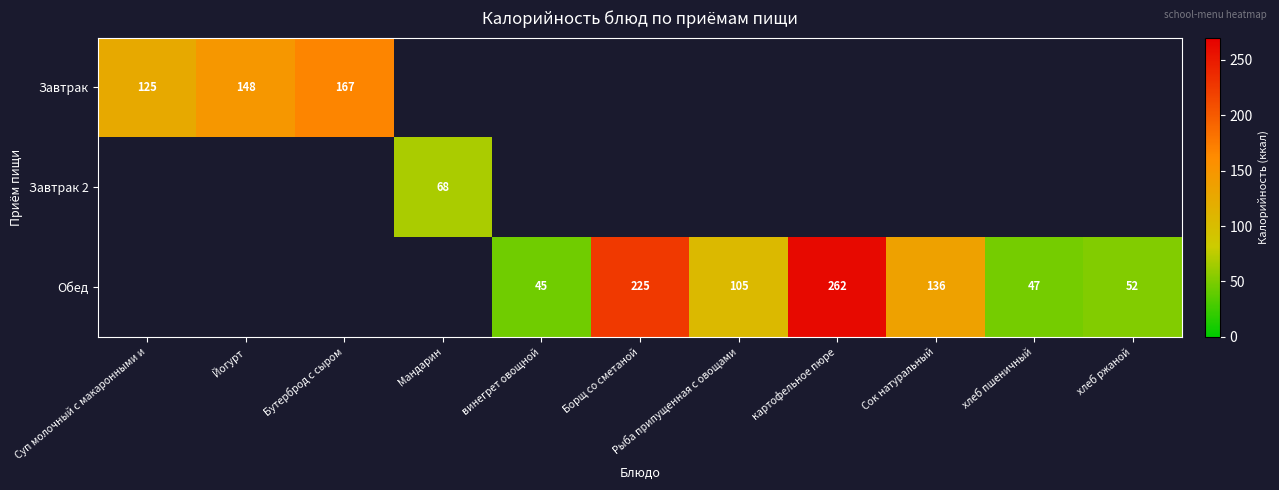

Is it true that Обед equals 105 at Рыба припущенная с овощами?

True